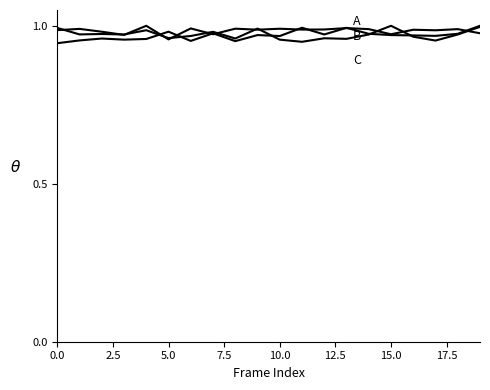

Is this an area chart (filled region under the line)?

No